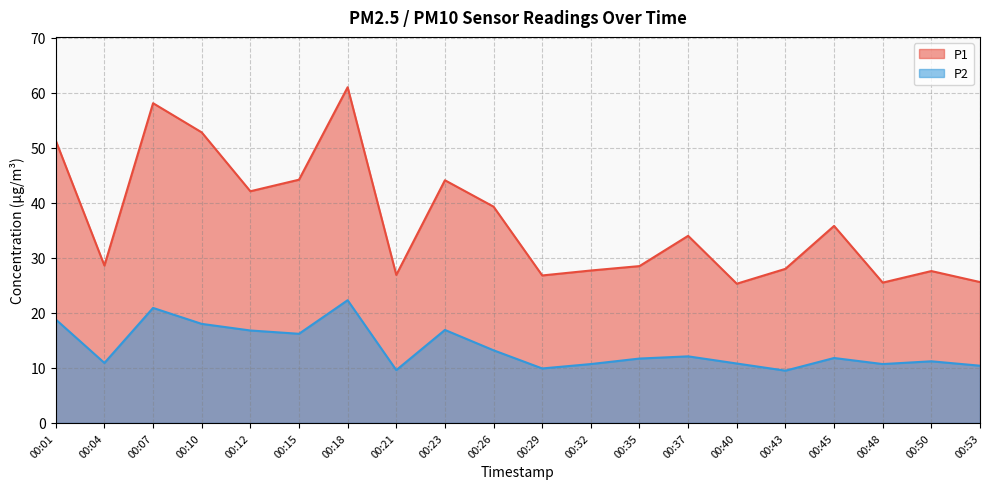

True or false: P1 and P2 cross at least once.

False